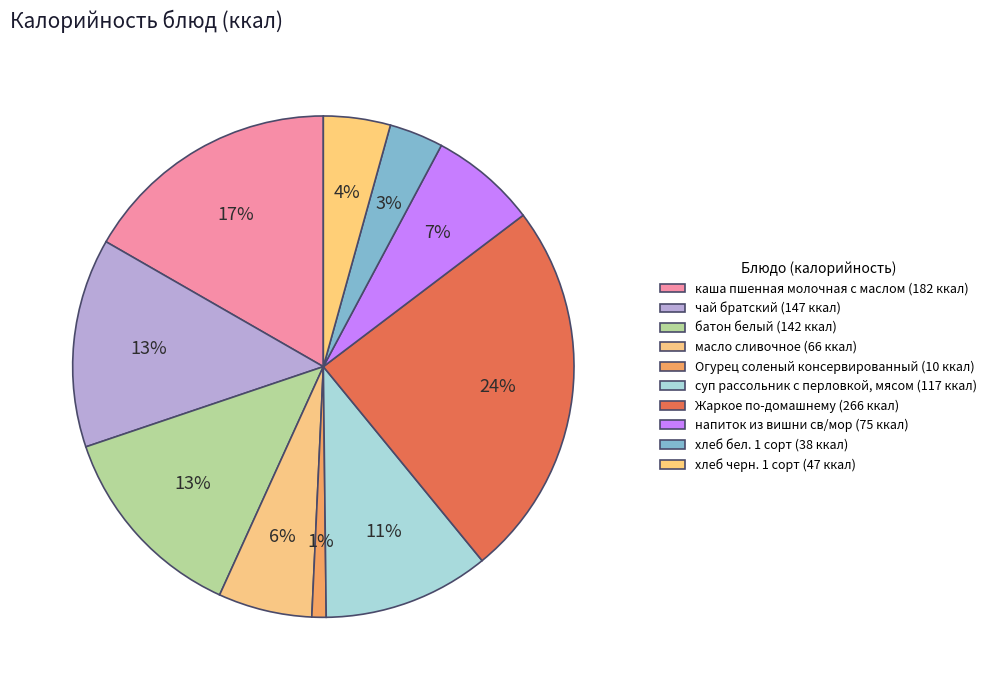

To the nearest percent, what is the combined percentage of напиток из вишни св/мор and хлеб бел. 1 сорт?

10%